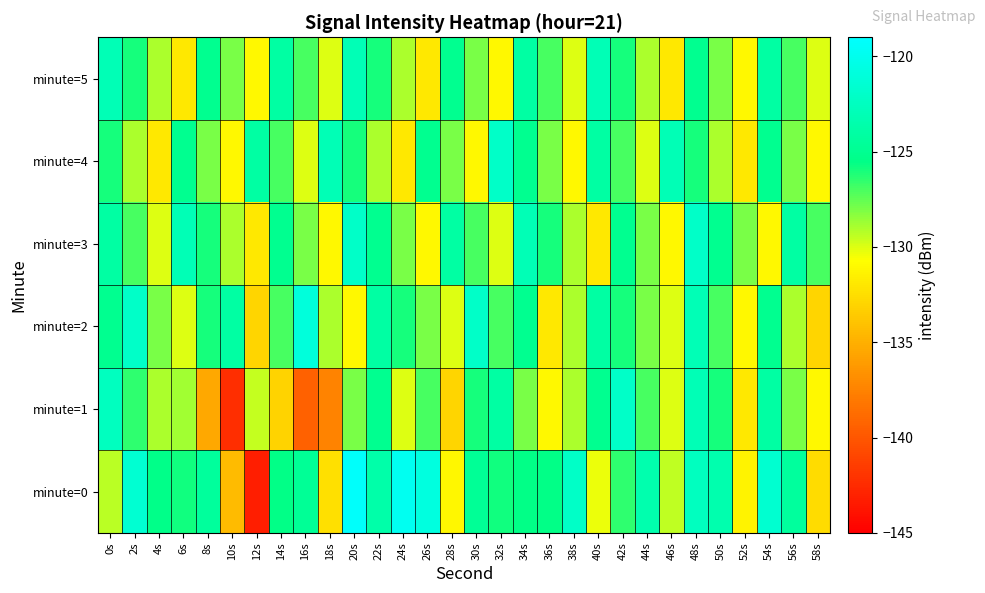

At which category is the sum across all series the highest?

48s